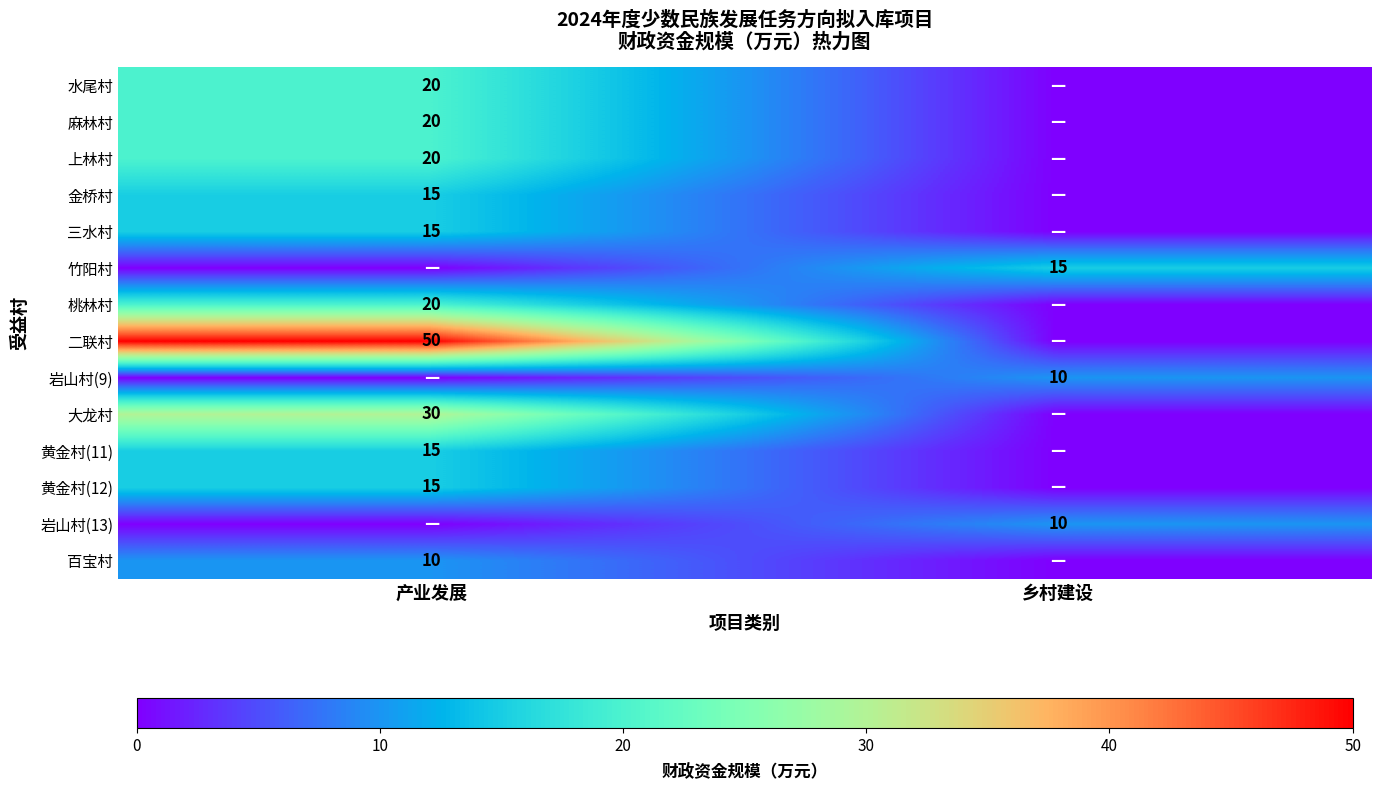

The 麻林村 series shows 20 at 产业发展. True or false?

True